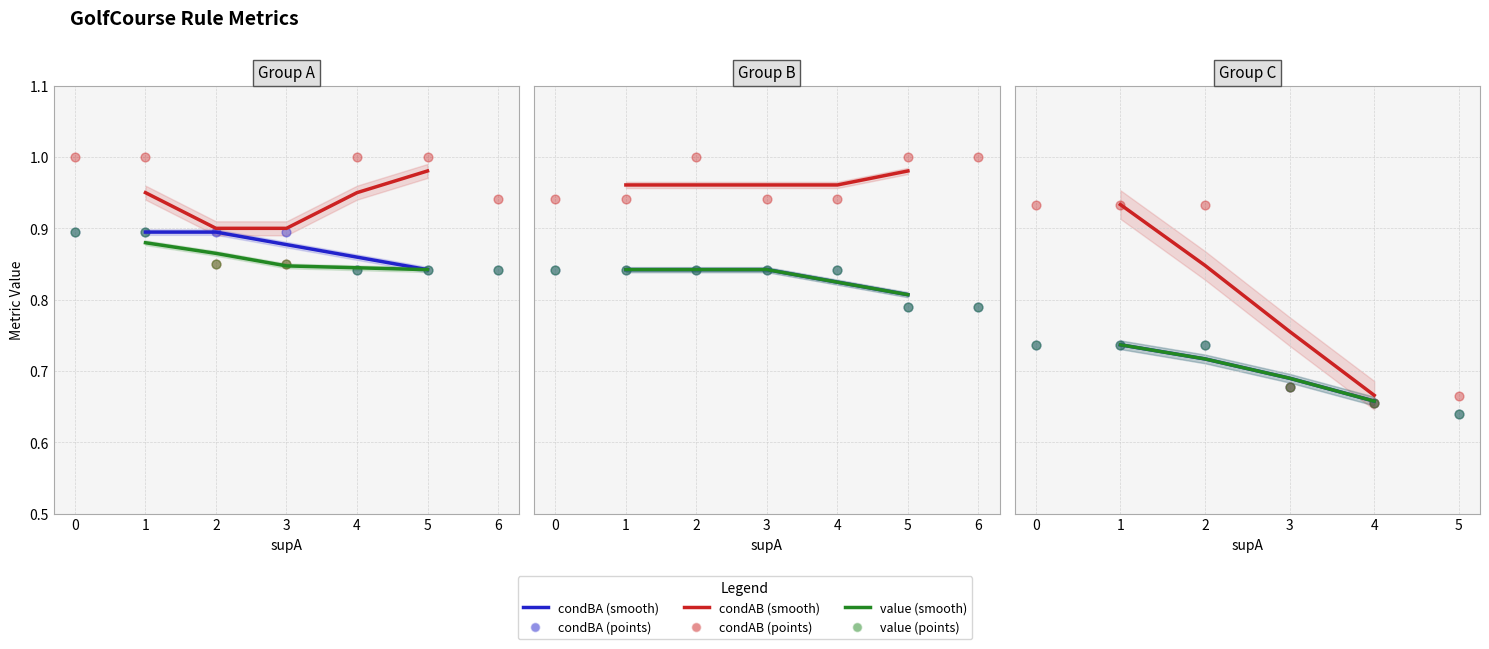

Which series has the widest spread of Y values?

condAB